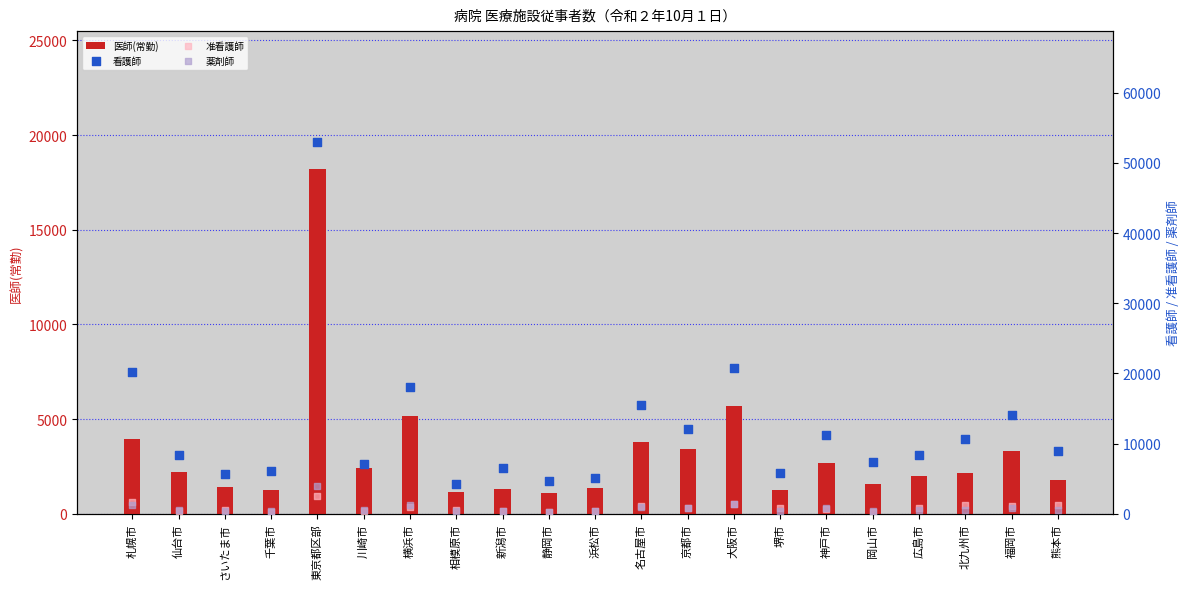

Which series has the largest total across all categories?

看護師